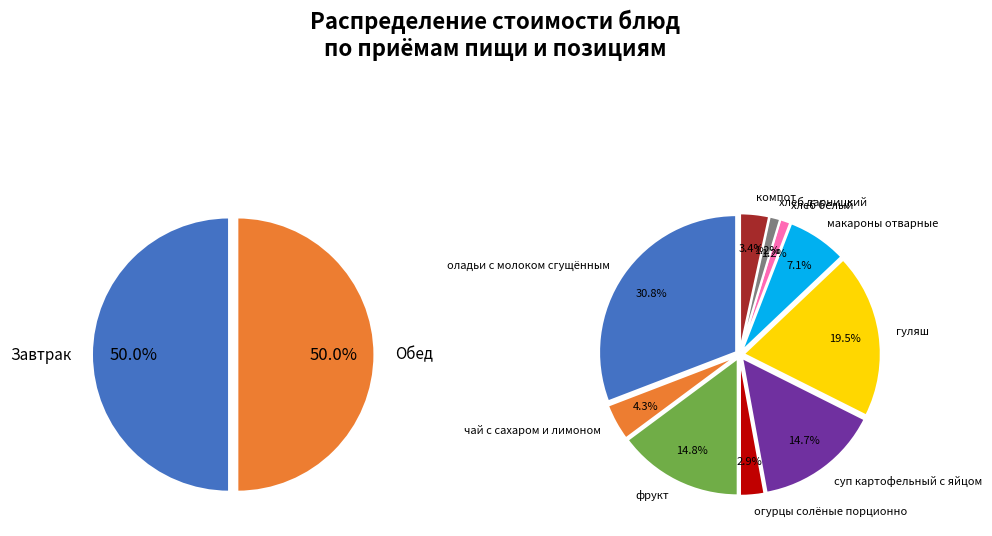

Count the number of slices in the pie.

10